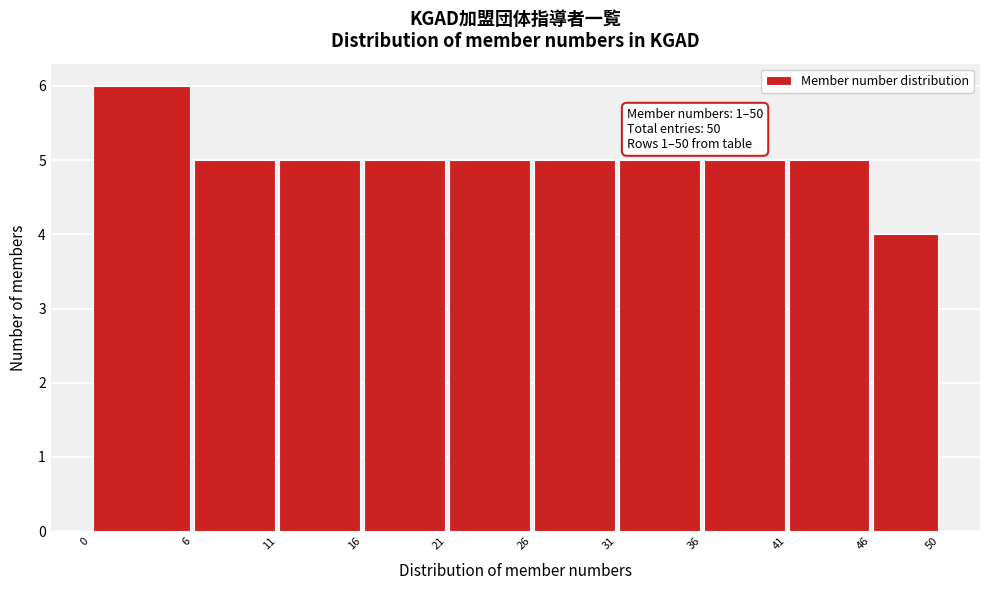

Over which range of the x-axis is the bar tallest?

0 to 6